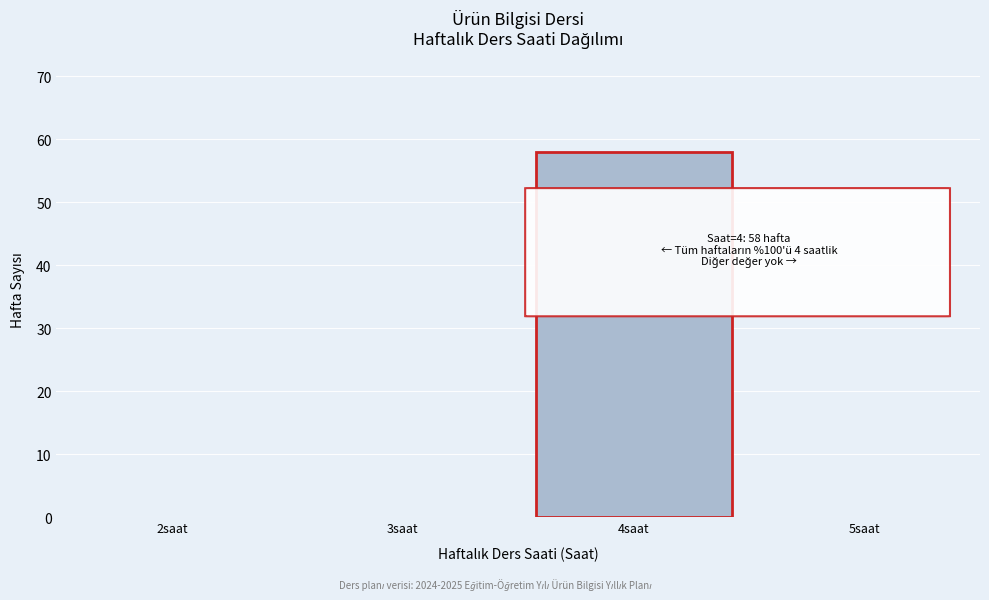

Reading left to right, list all the values displayed in this chart.

2saat=0	3saat=0	4saat=58	5saat=0